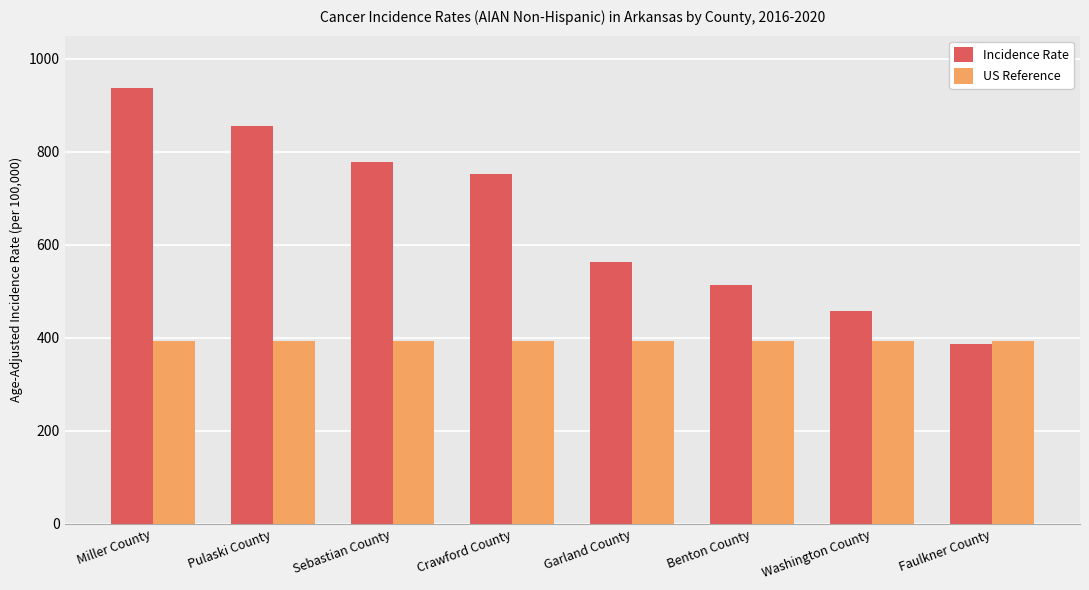

Which series has the widest spread of values?

Incidence Rate